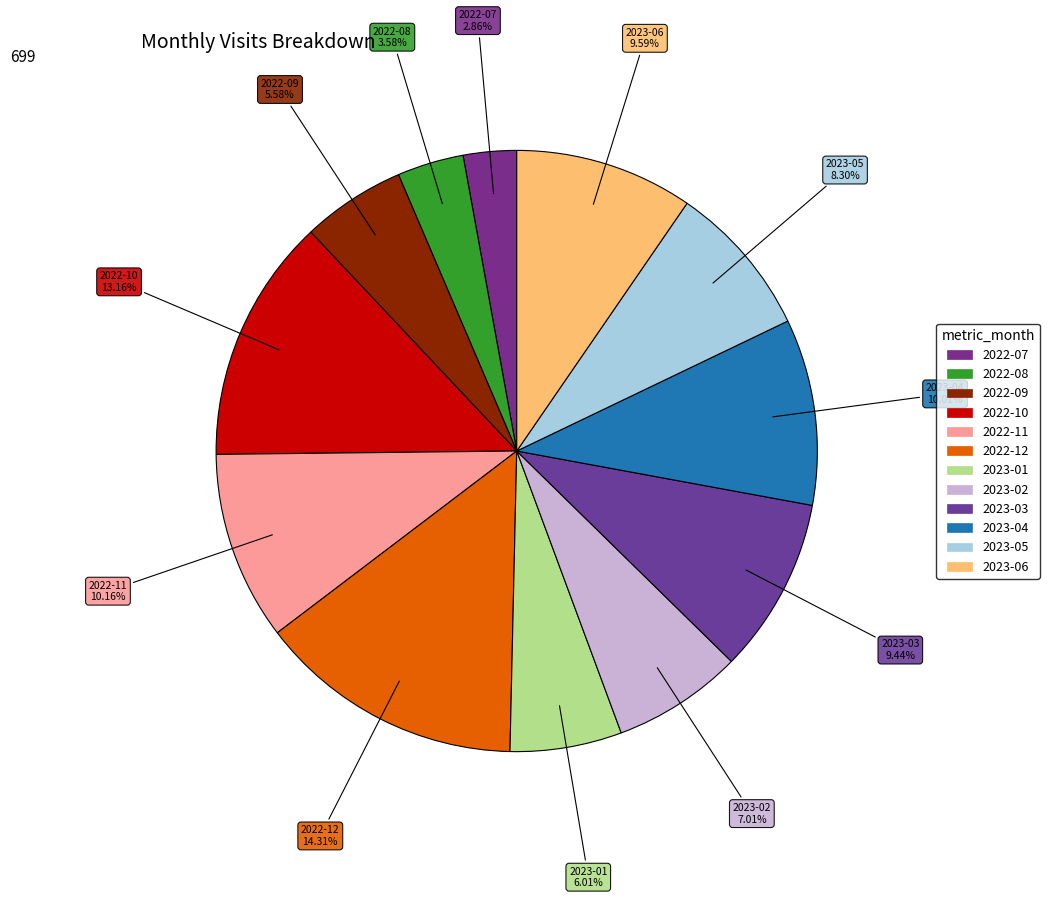

What percentage is the 2022-12 slice, to the nearest percent?

14%